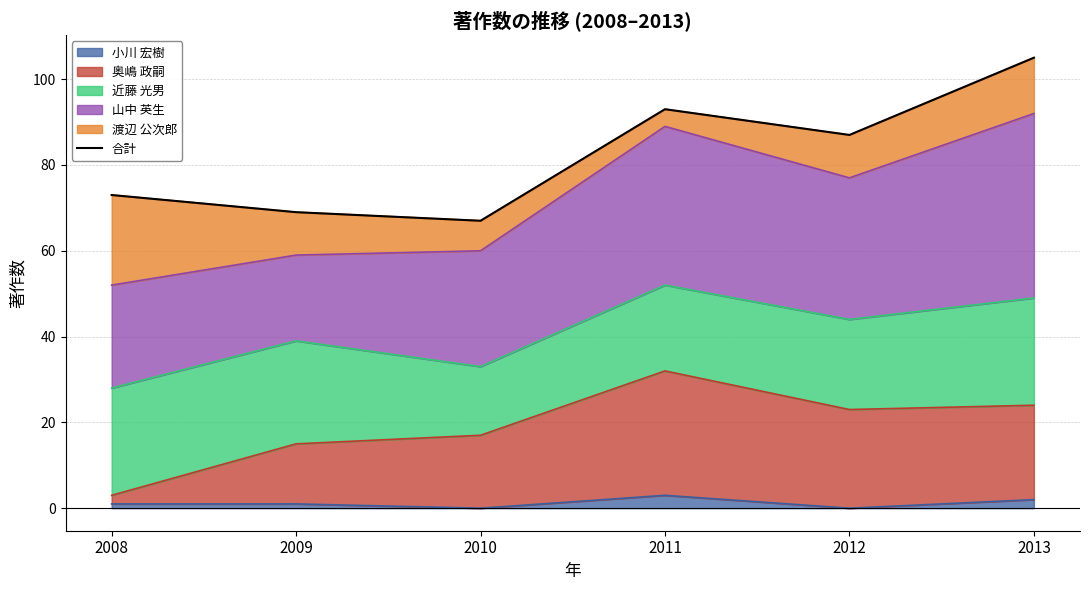

What is the sum of the values at 2011 and 2012?

180